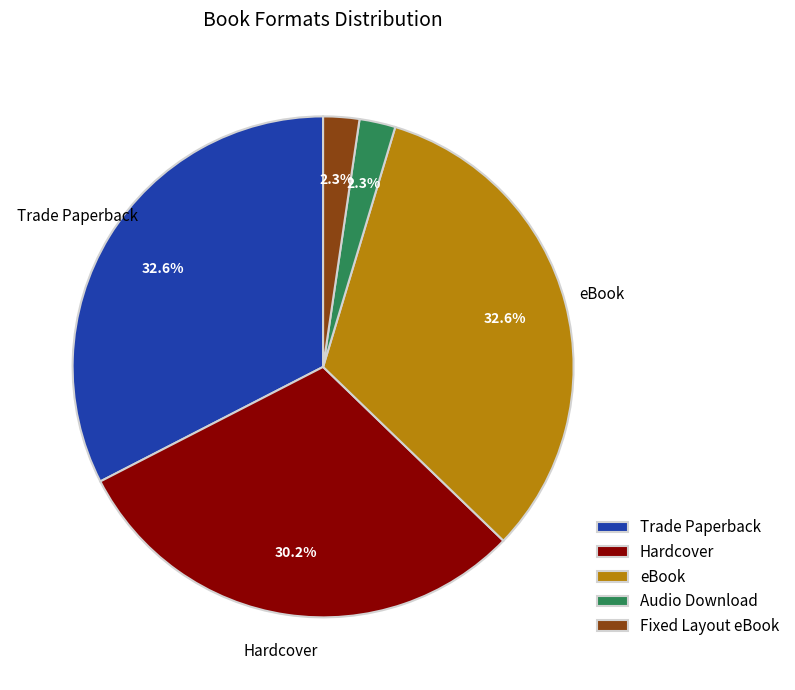

What portion of the pie excludes Hardcover?

69.8%